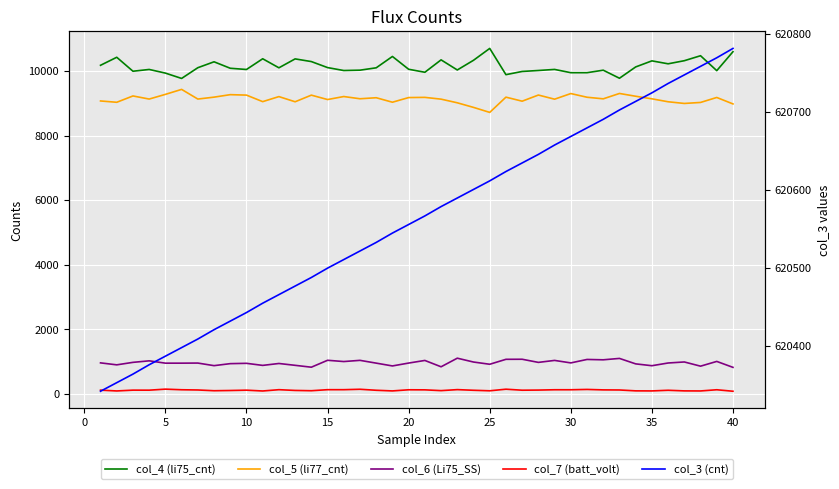

How many distinct data groups are displayed?

5